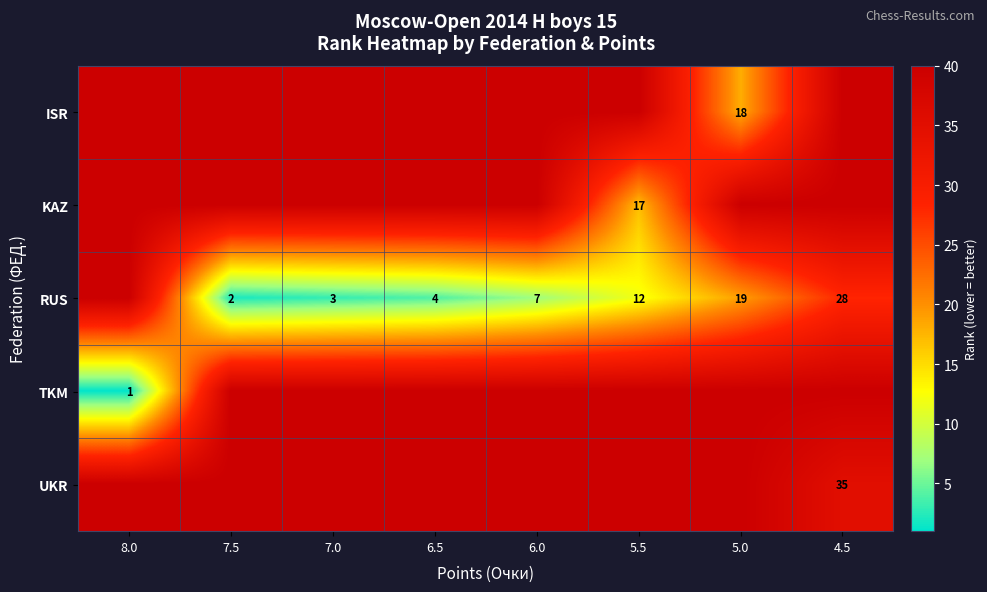

The UKR series shows 61 at 4.5. True or false?

False